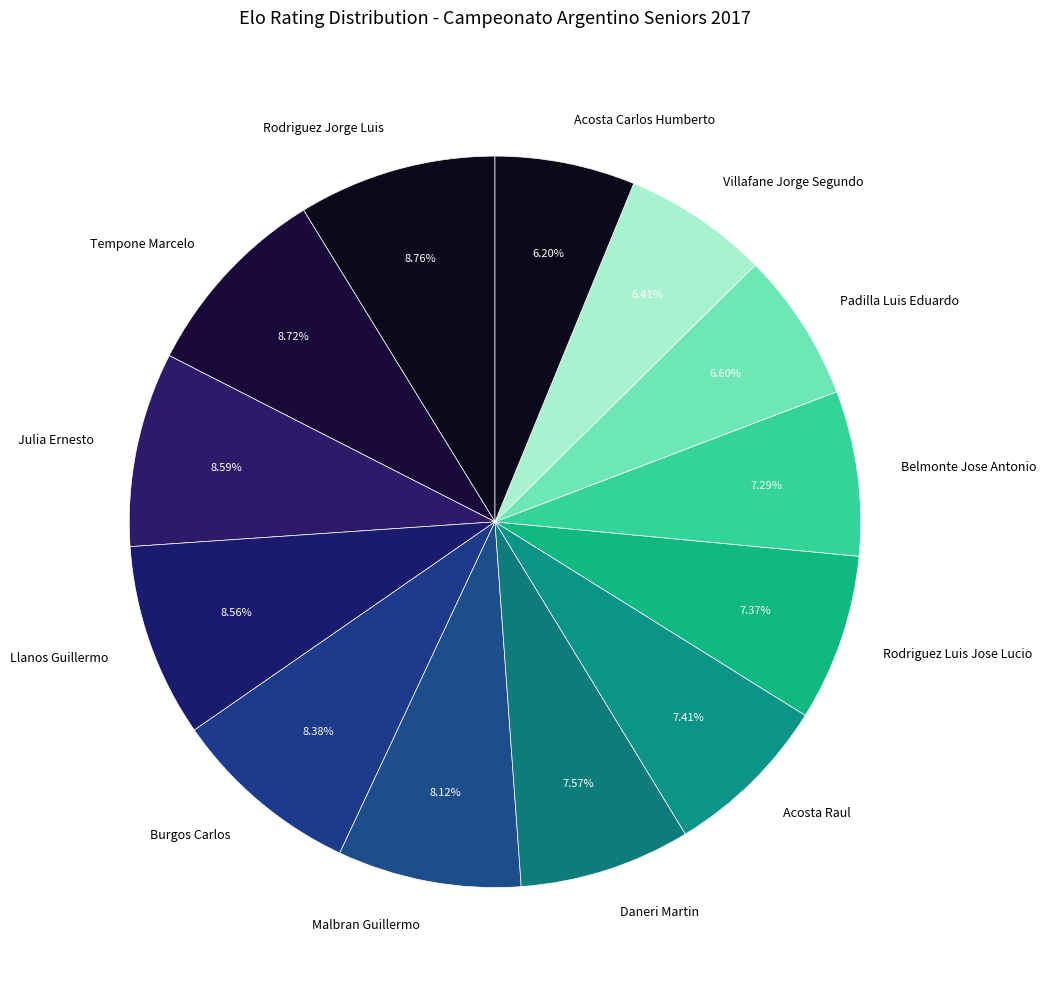

To the nearest percent, what is the average slice percentage?

8%